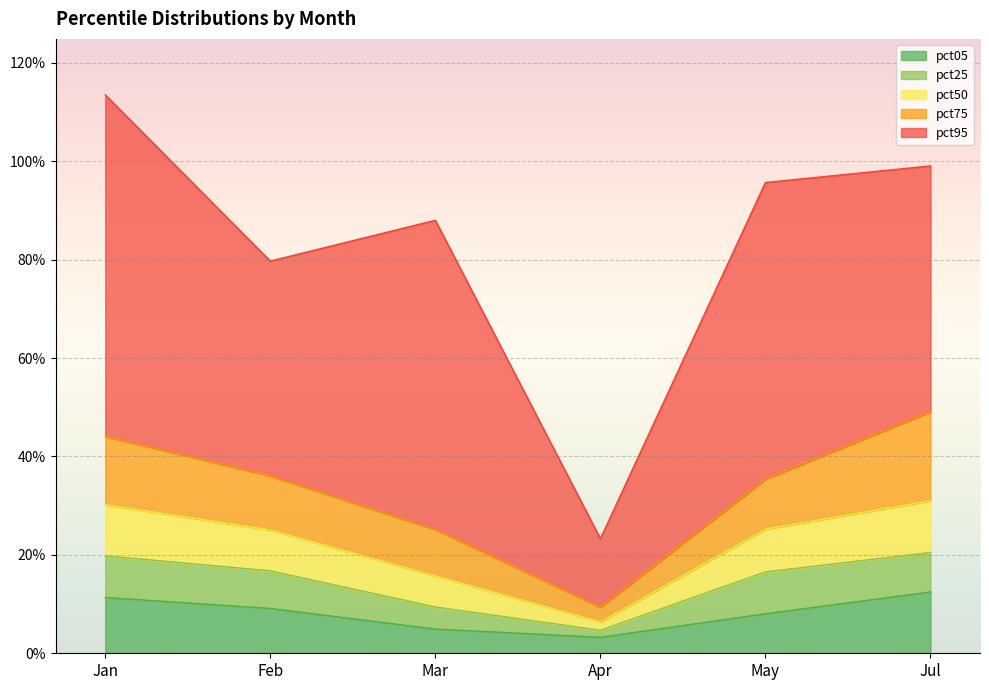

Count the pct75 values in the range 0 to 1.

6